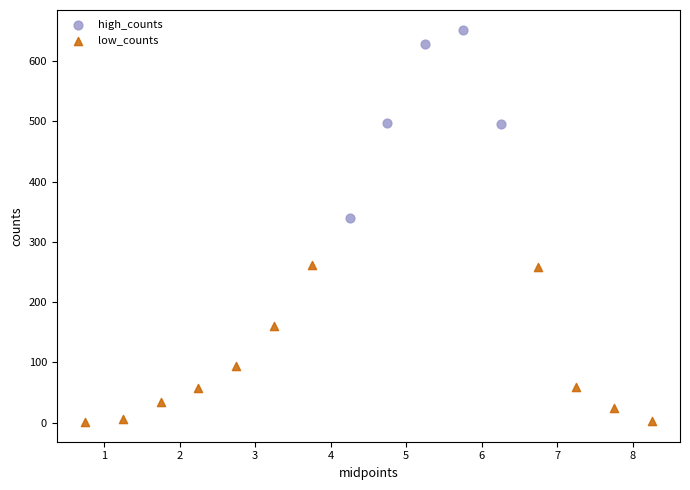

Which series contains the lowest Y value?

low_counts